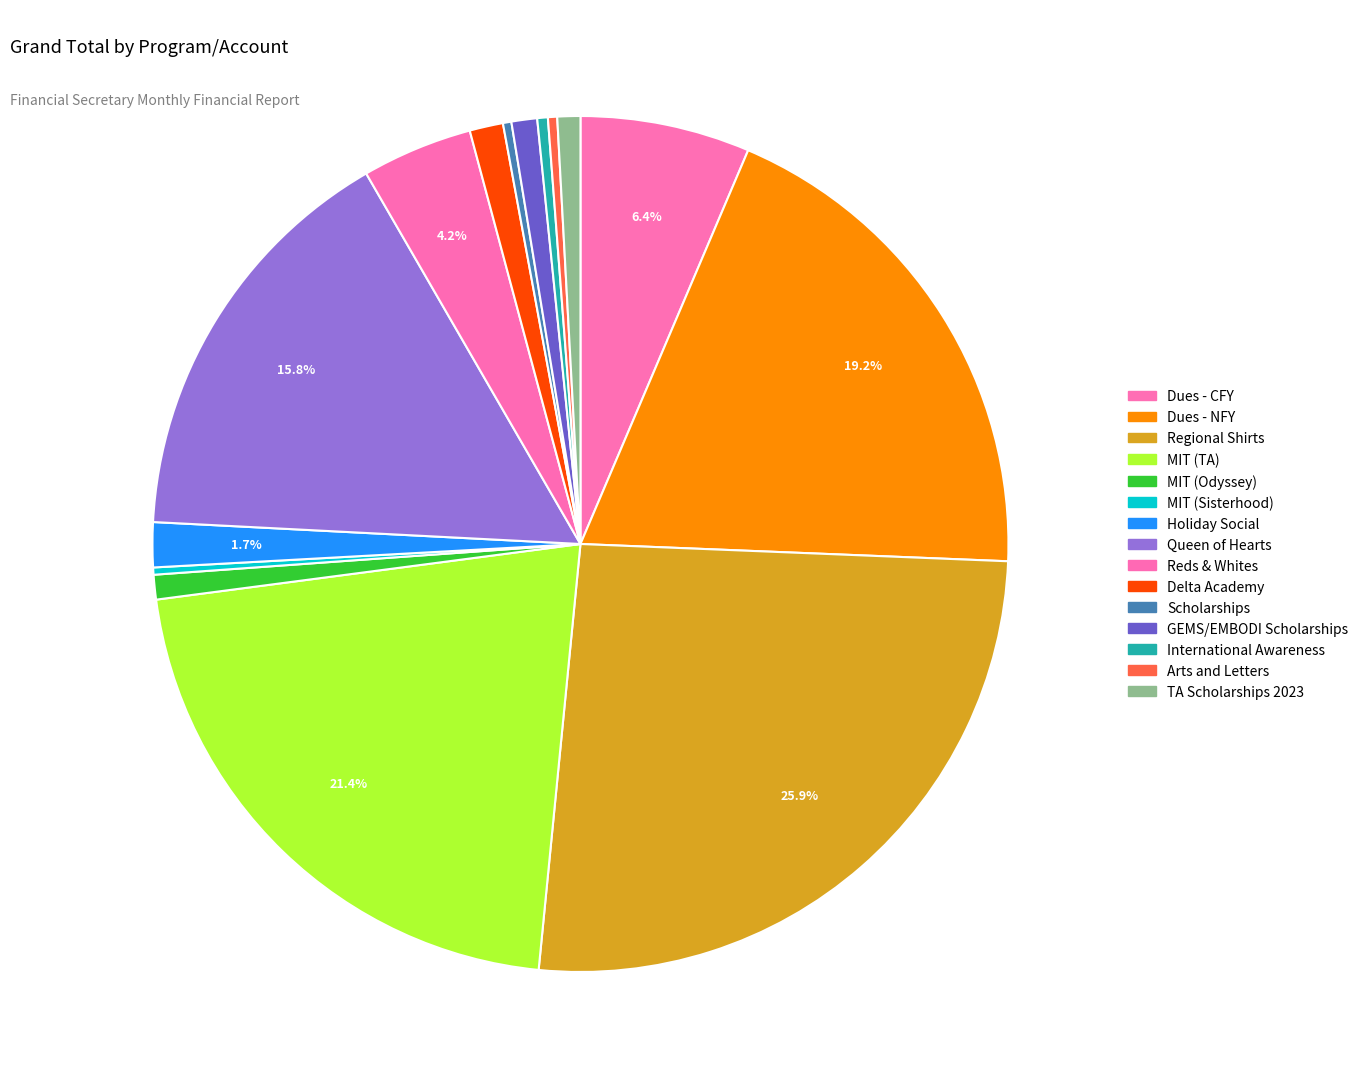

Approximately how many times larger is the value at MIT (TA) compared to Reds & Whites?

5.1